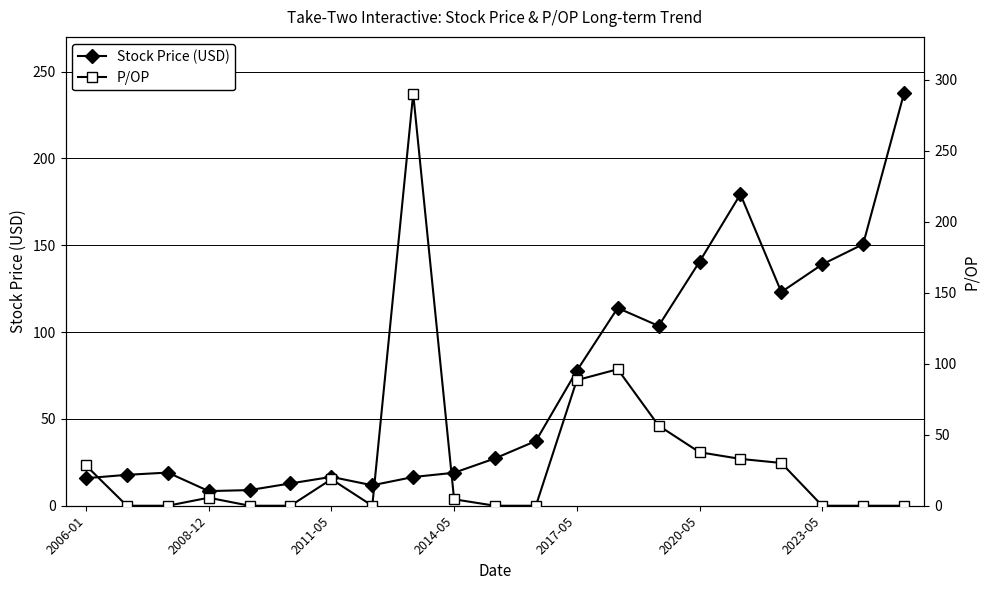

What is the approximate value of Stock Price (USD) at 8?

16.5